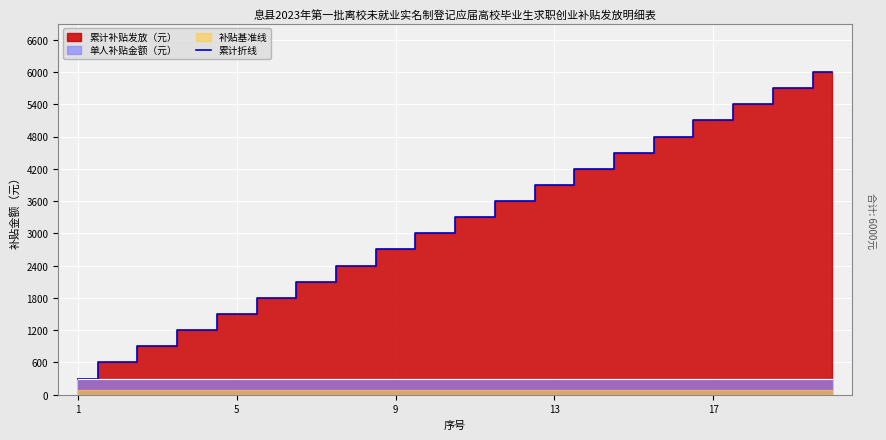

Which label corresponds to the smallest value in the chart?

1